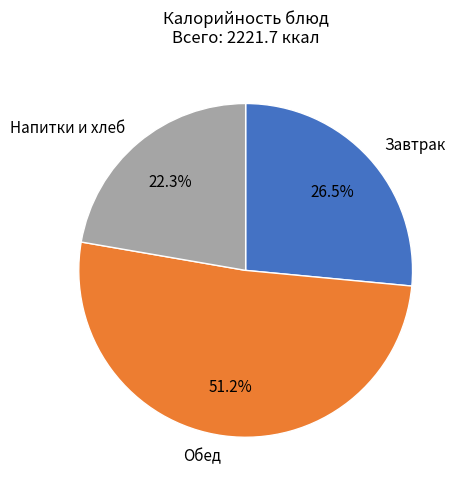

Count the number of slices in the pie.

3